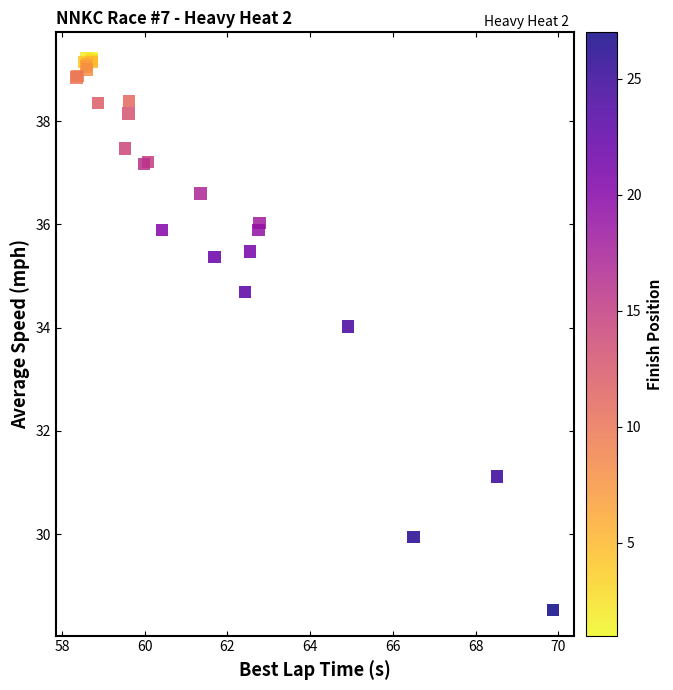

What Y value in the scatter plot is closest to 33?

34.0